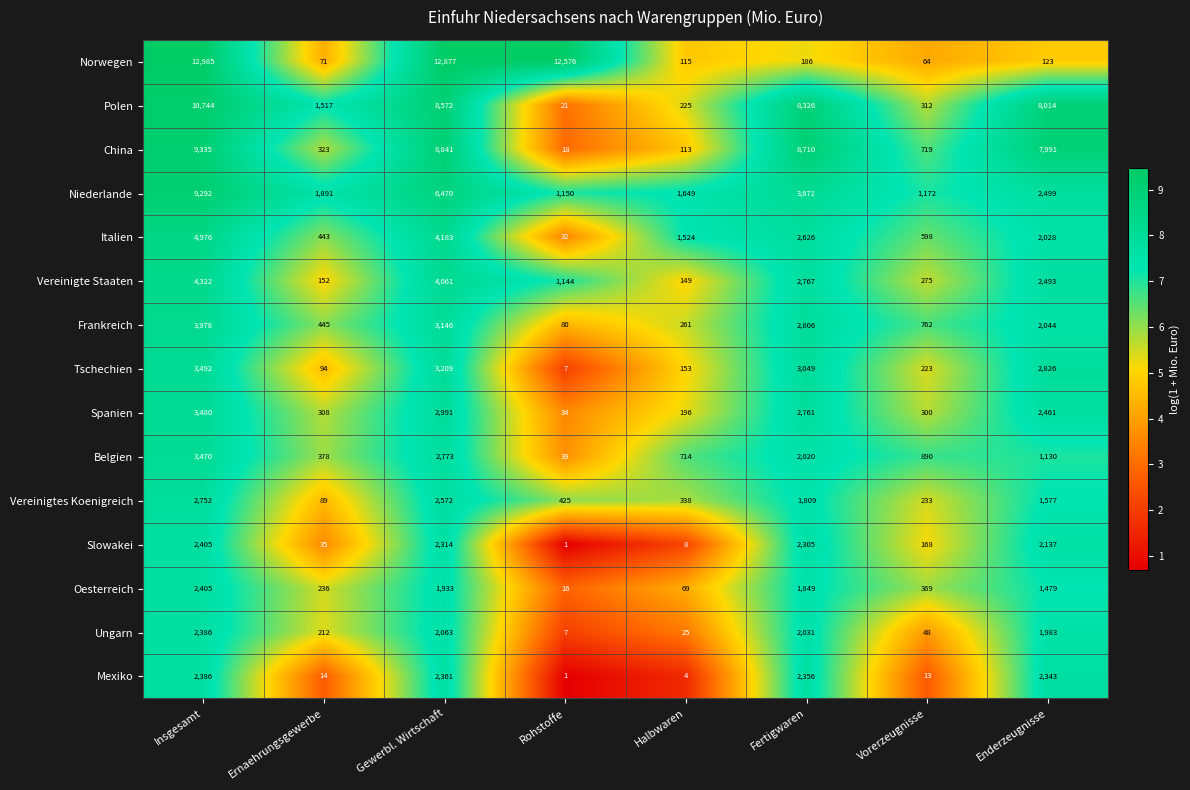

The value of Ungarn at Fertigwaren is 3544. True or false?

False